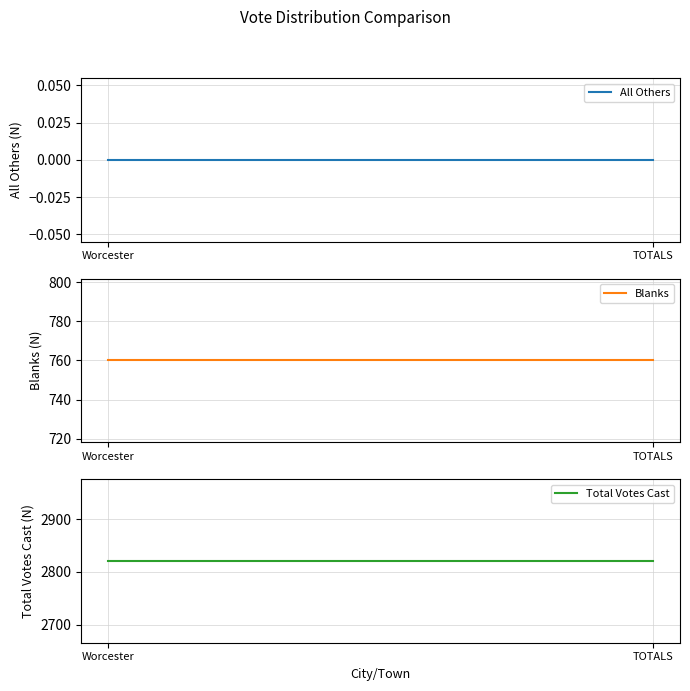

What is the difference between the highest and lowest values at Worcester?

2821